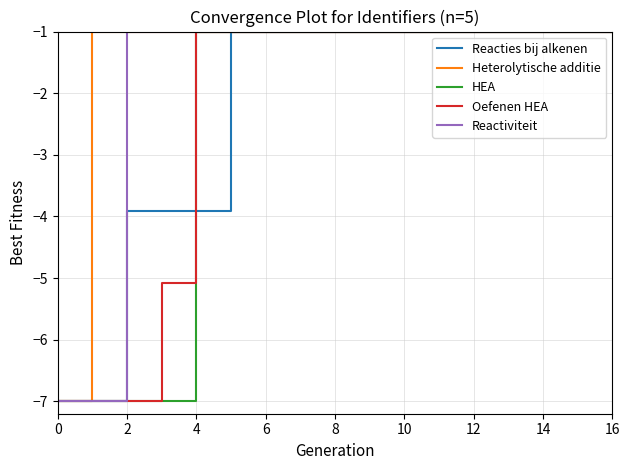

Which series has the largest total across all categories?

Heterolytische additie